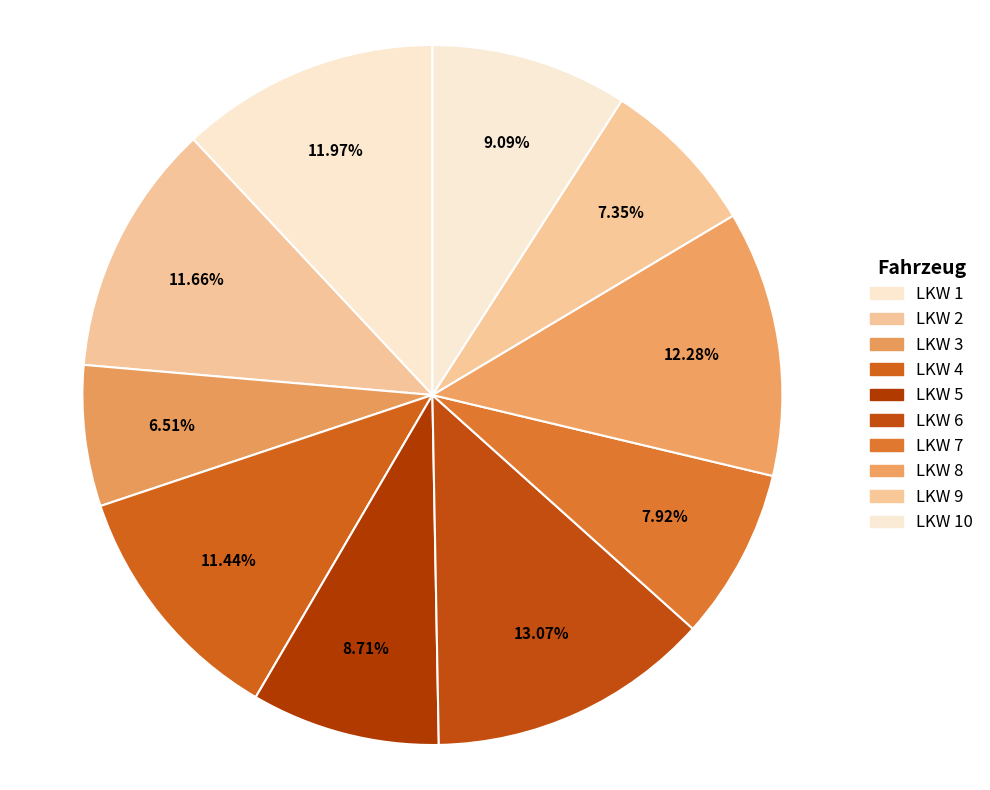

Count the number of slices in the pie.

10